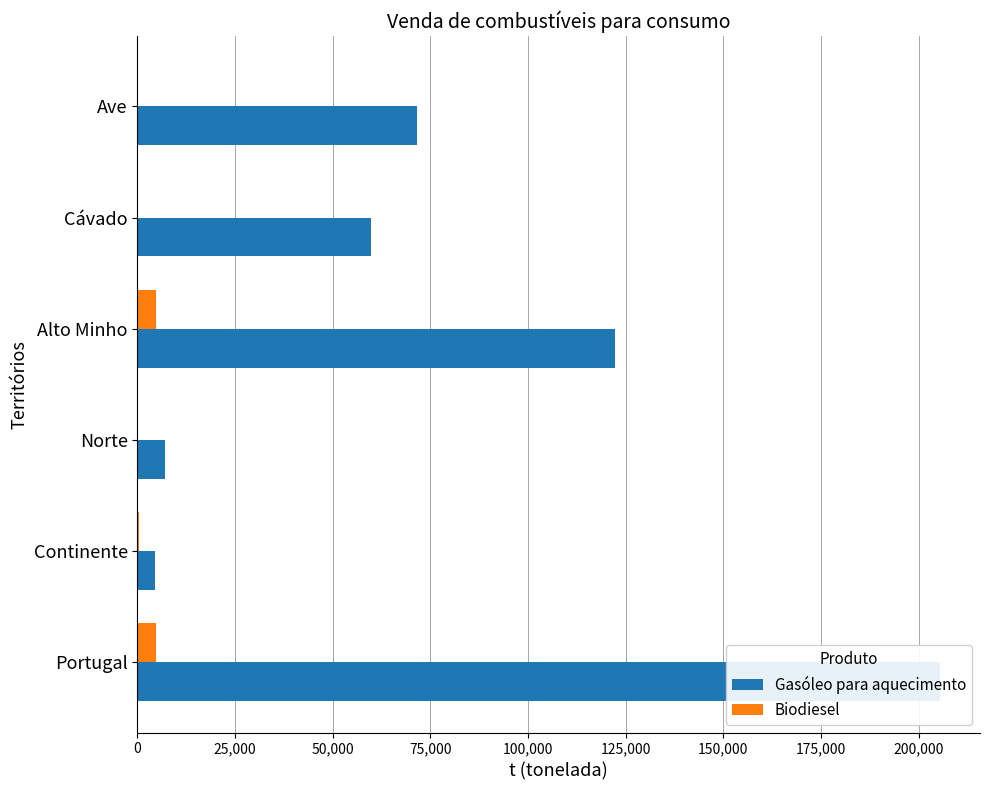

How many bars are there in each group?

2